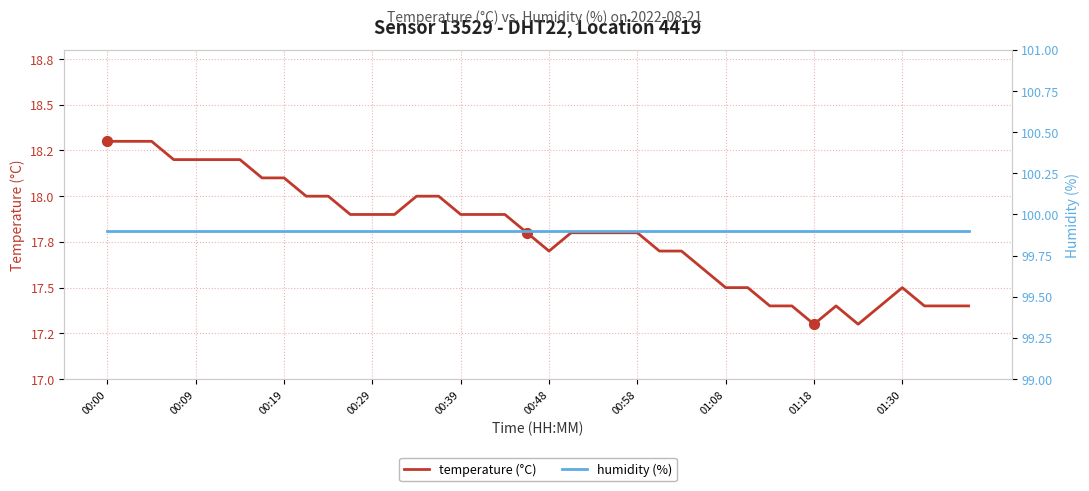

Which series has the largest total across all categories?

humidity (%)